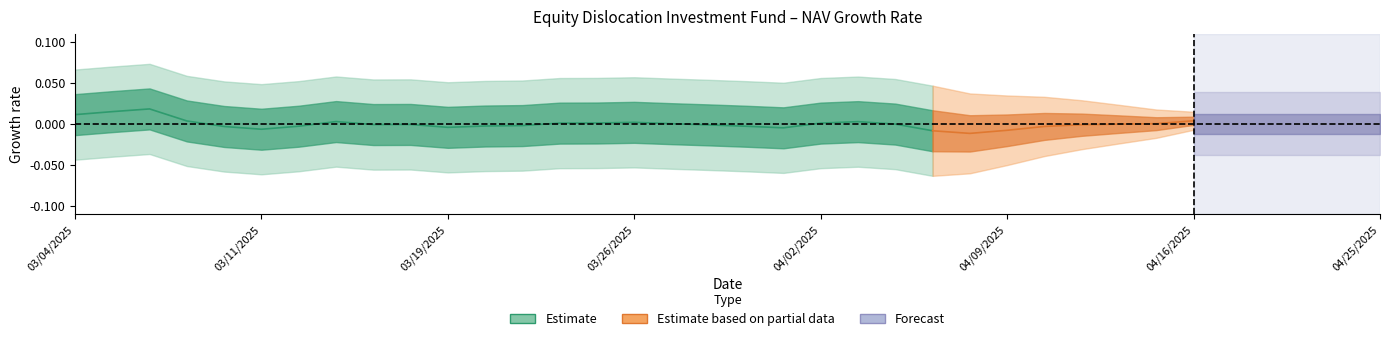

How many data points does each series have?

37